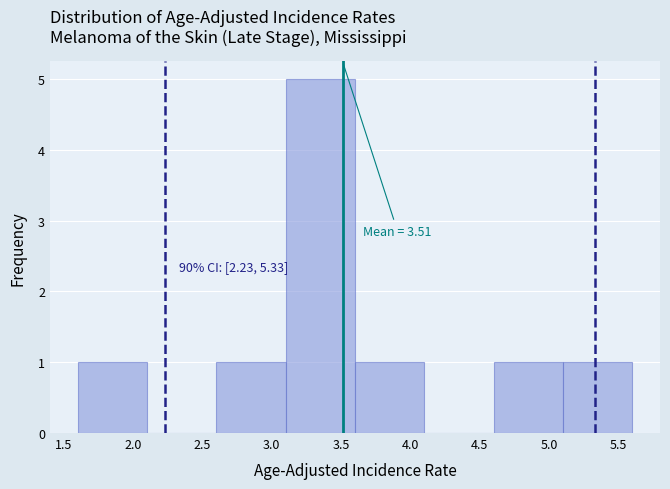

Over which range of the x-axis is the bar tallest?

3.1 to 3.6